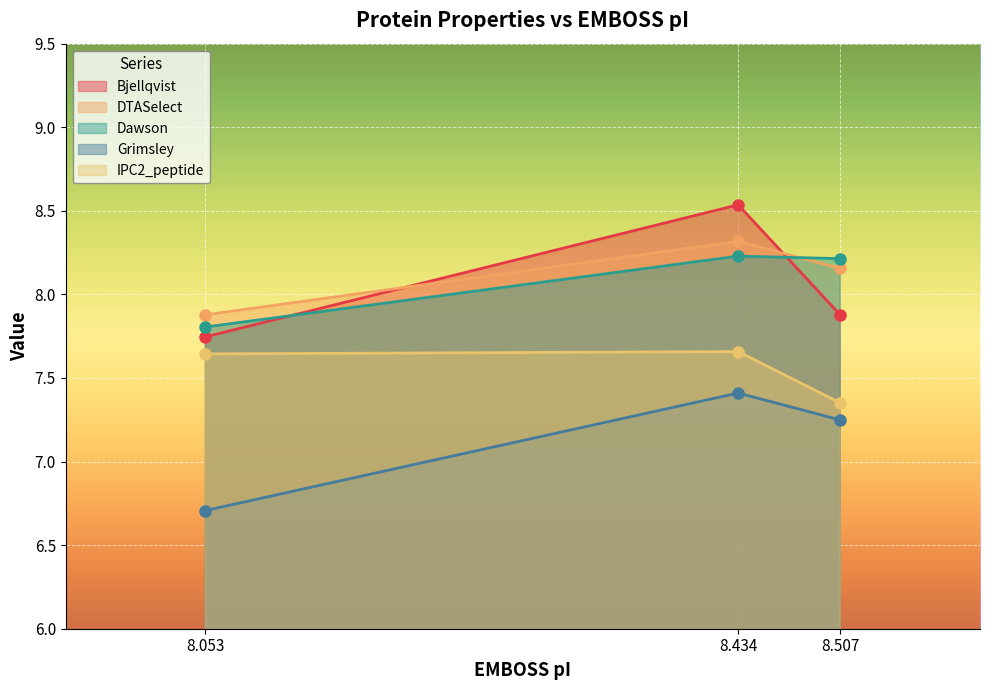

Count the IPC2_peptide values in the range 7 to 8.

3